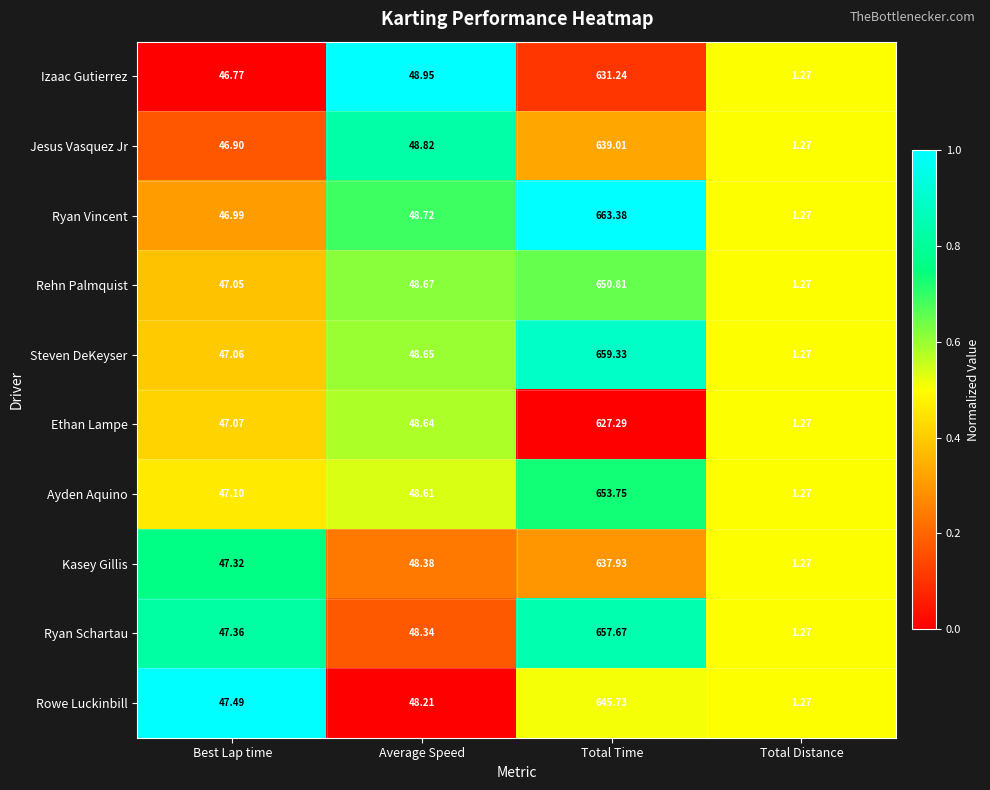

Which series has the largest range (max minus min)?

Ryan Vincent